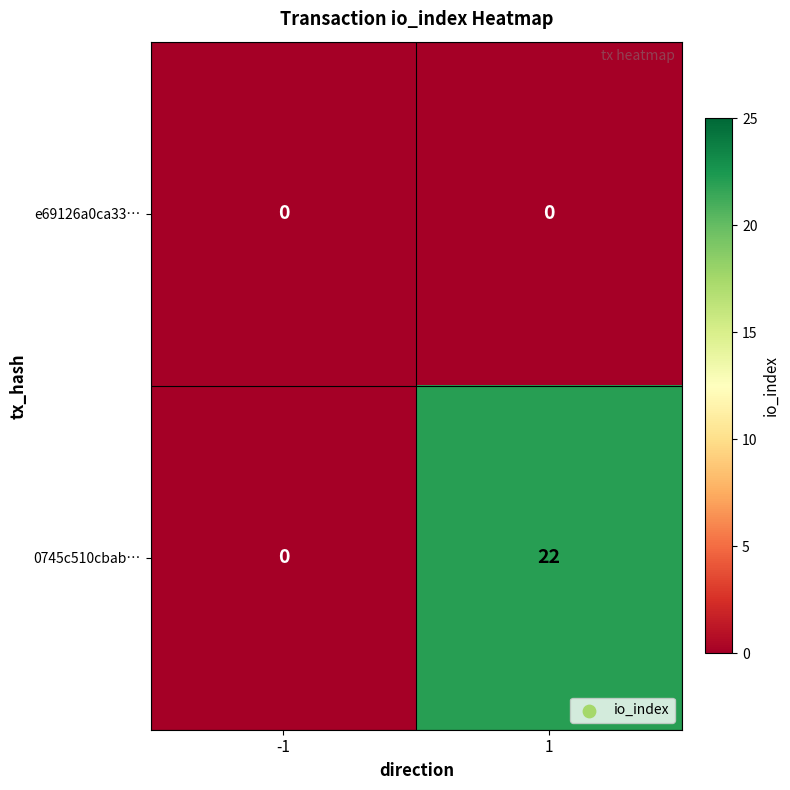

What is the difference between the highest and lowest values at 1?

22